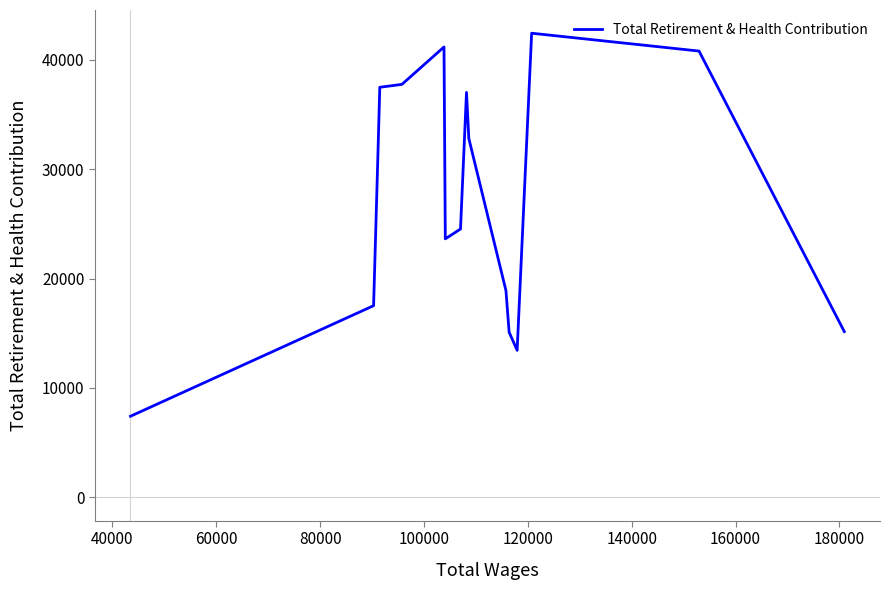

What is the maximum value shown in the chart?

42406